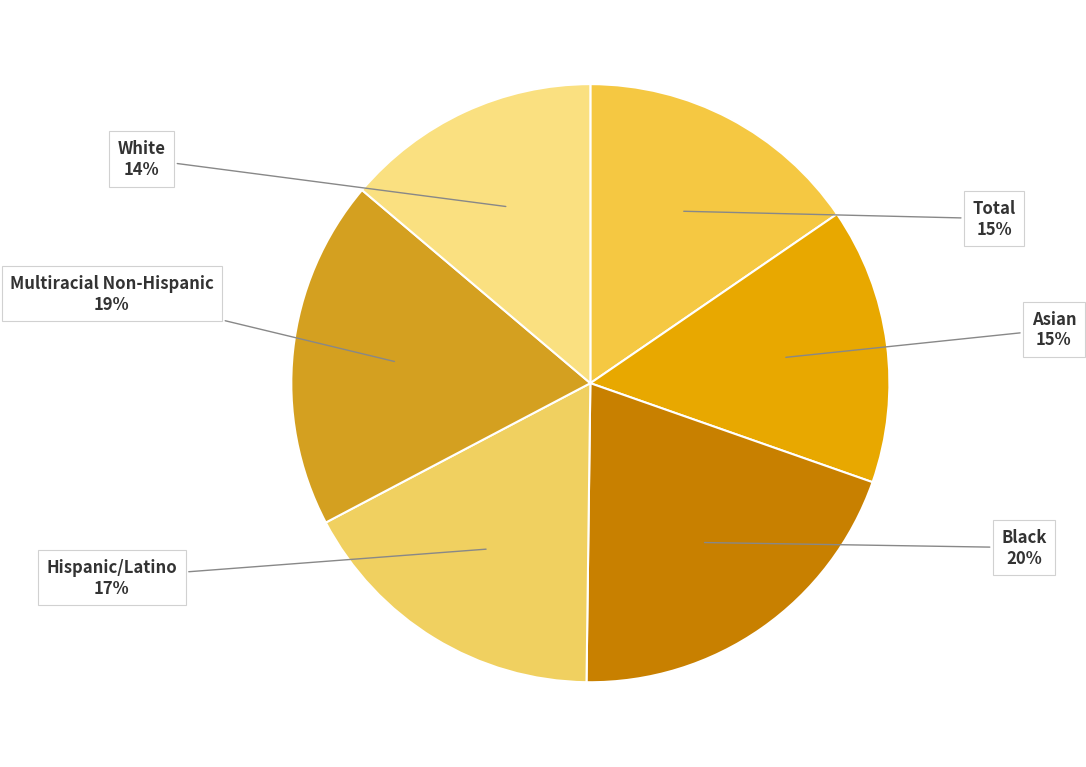

How many segments does this pie chart have?

6